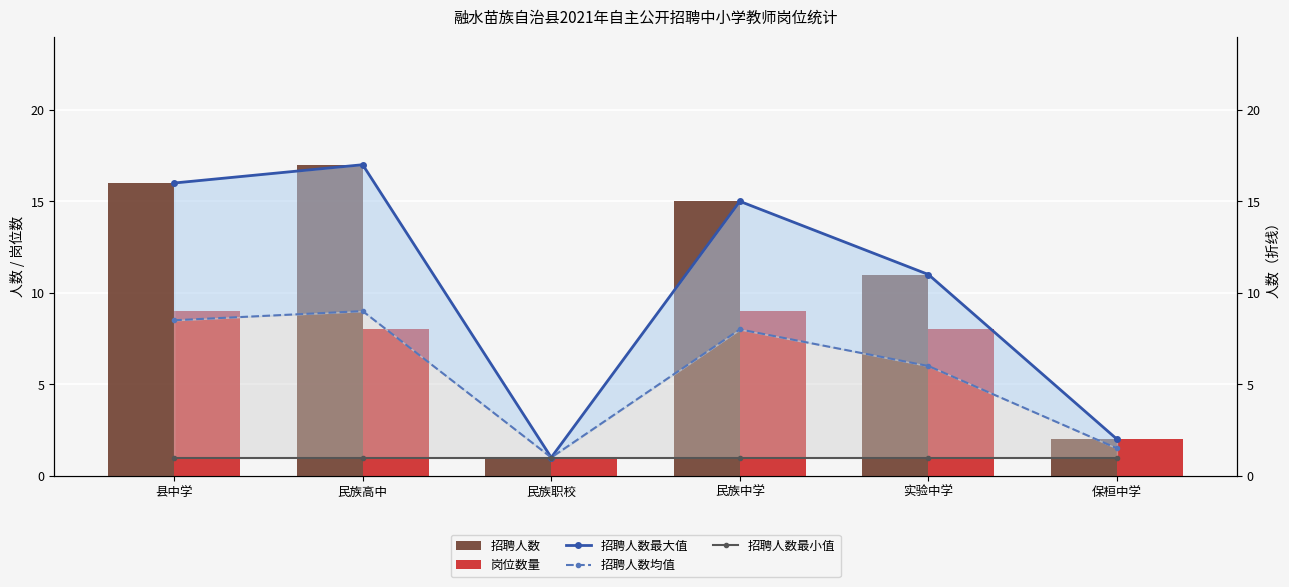

List the series in order of their peak value, highest first.

招聘人数, 招聘人数最大值, 岗位数量, 招聘人数均值, 招聘人数最小值